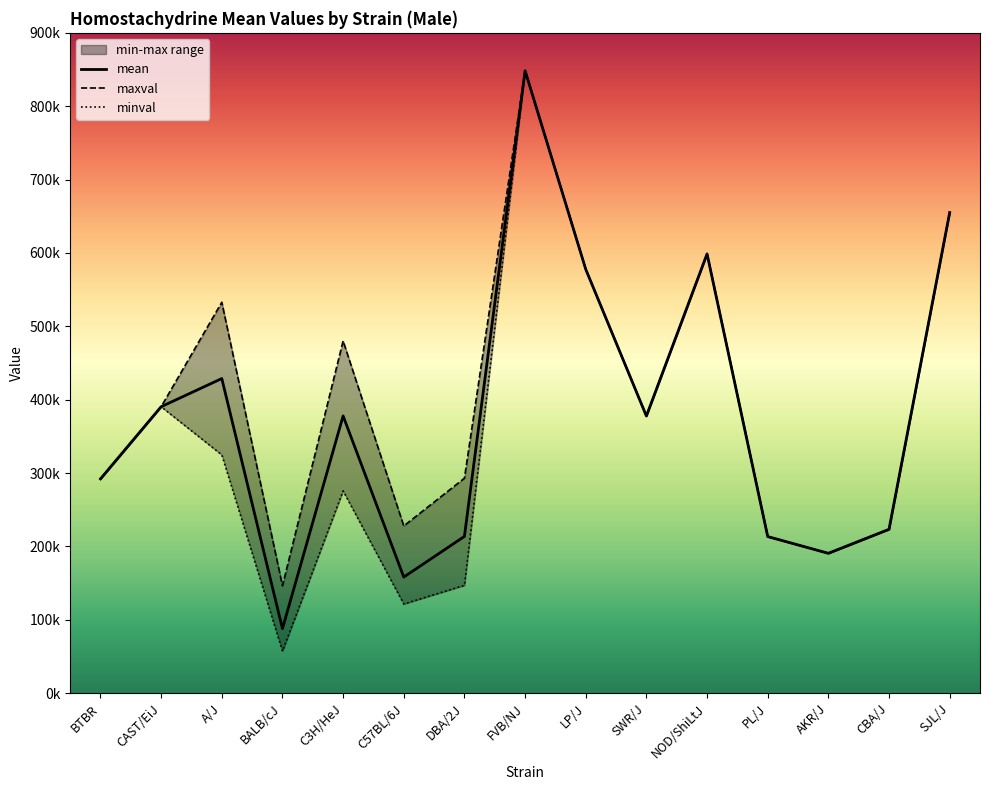

At which label does mean first exceed 377747?

CAST/EiJ